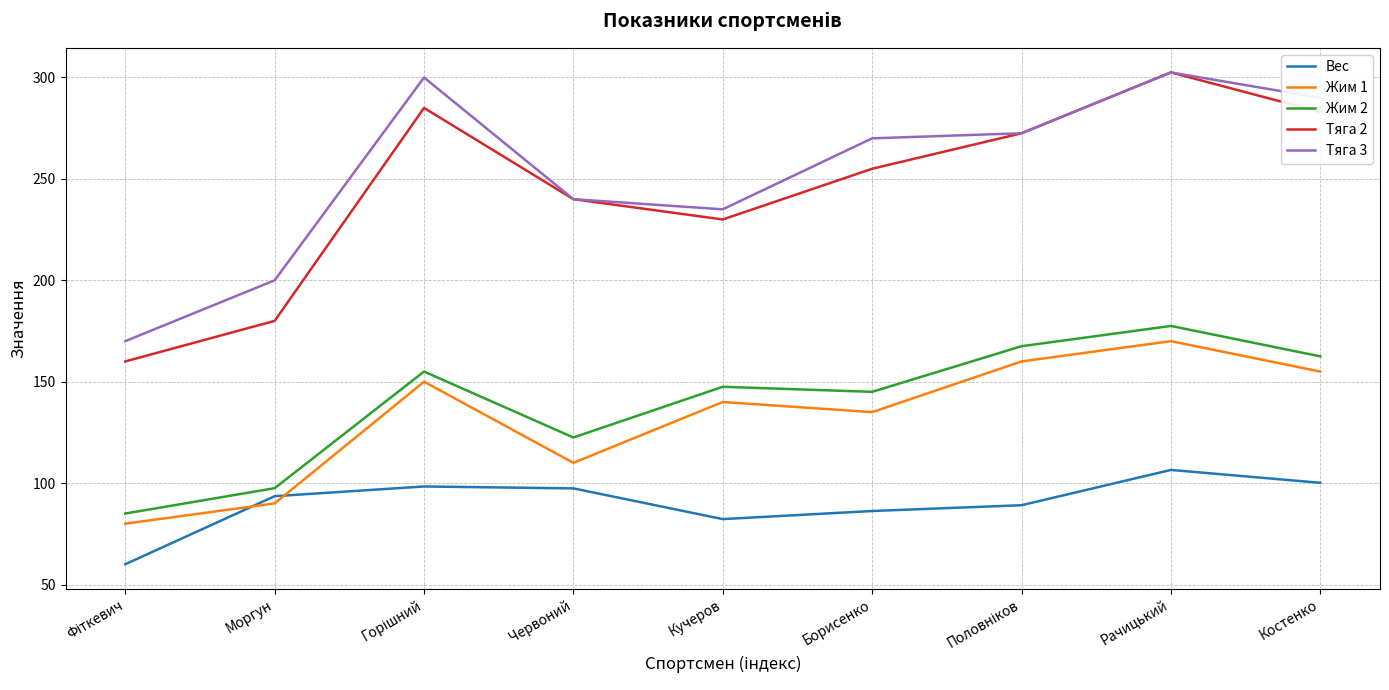

Does the chart have visible grid lines?

Yes